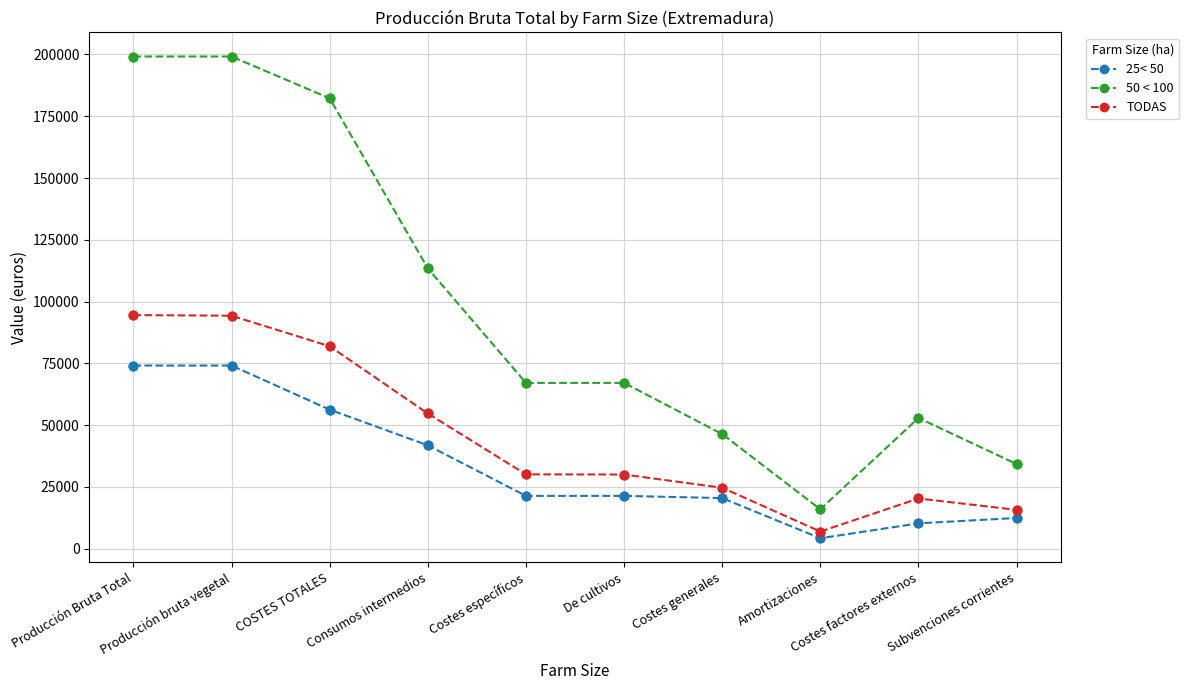

What is the spread (max minus min) of values at Subvenciones corrientes?

21813